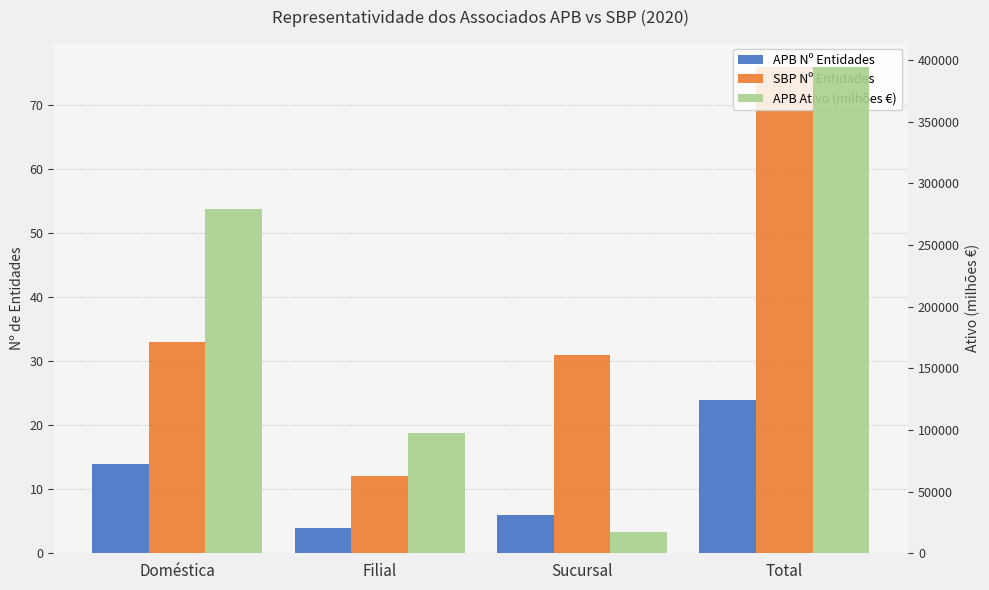

What is the label of the 2nd bar from the right?

Sucursal